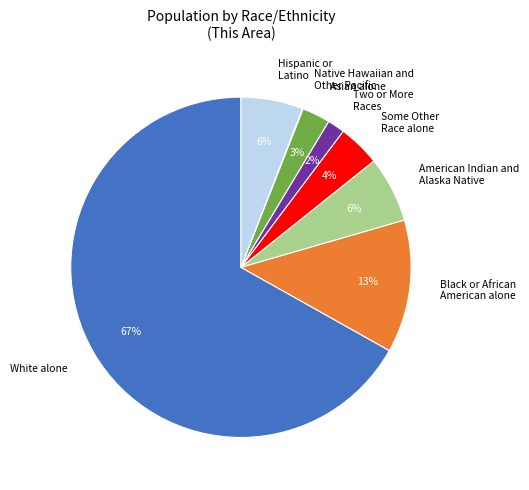

What percentage is the Some Other Race alone slice, to the nearest percent?

4%